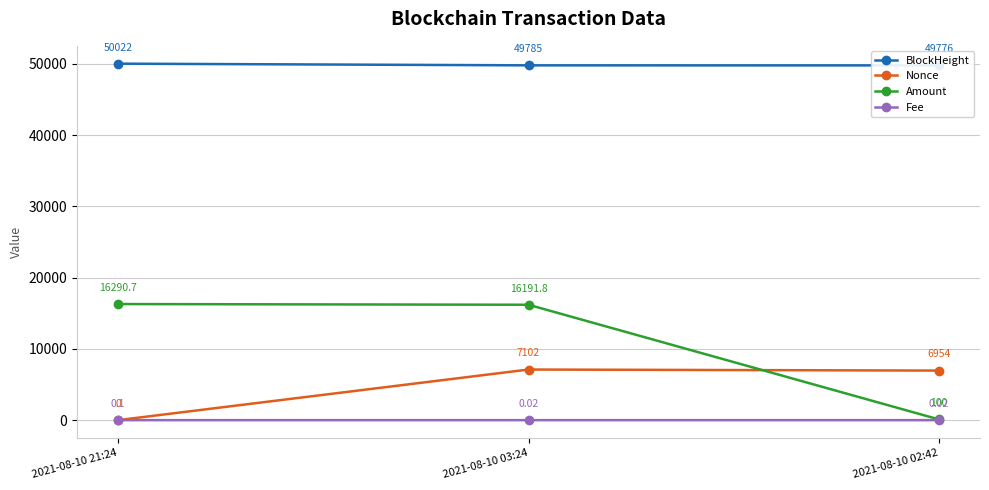

Reading right to left, extract all data points from this chart.

BlockHeight: 2021-08-10 02:42=49776.0	2021-08-10 03:24=49785.0	2021-08-10 21:24=50022.0
Nonce: 2021-08-10 02:42=6954.0	2021-08-10 03:24=7102.0	2021-08-10 21:24=0.0
Amount: 2021-08-10 02:42=100.0	2021-08-10 03:24=16191.8	2021-08-10 21:24=16290.7
Fee: 2021-08-10 02:42=0.0	2021-08-10 03:24=0.0	2021-08-10 21:24=0.1